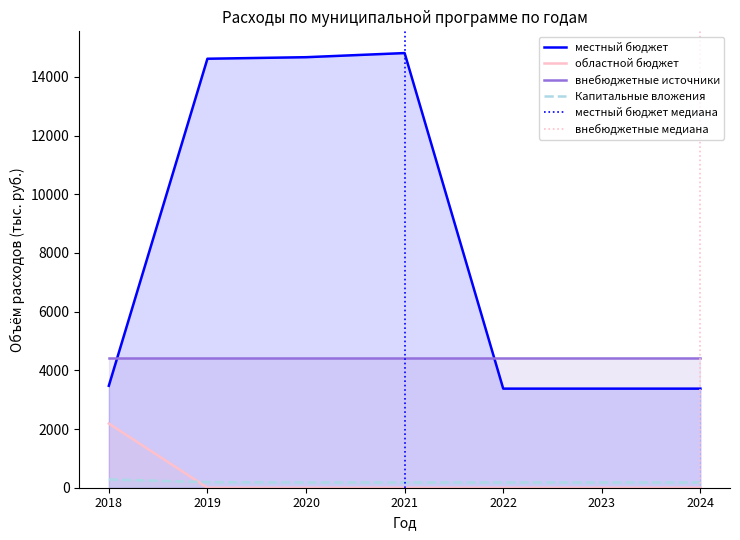

The value of областной бюджет at 2022 is 0.0. True or false?

True